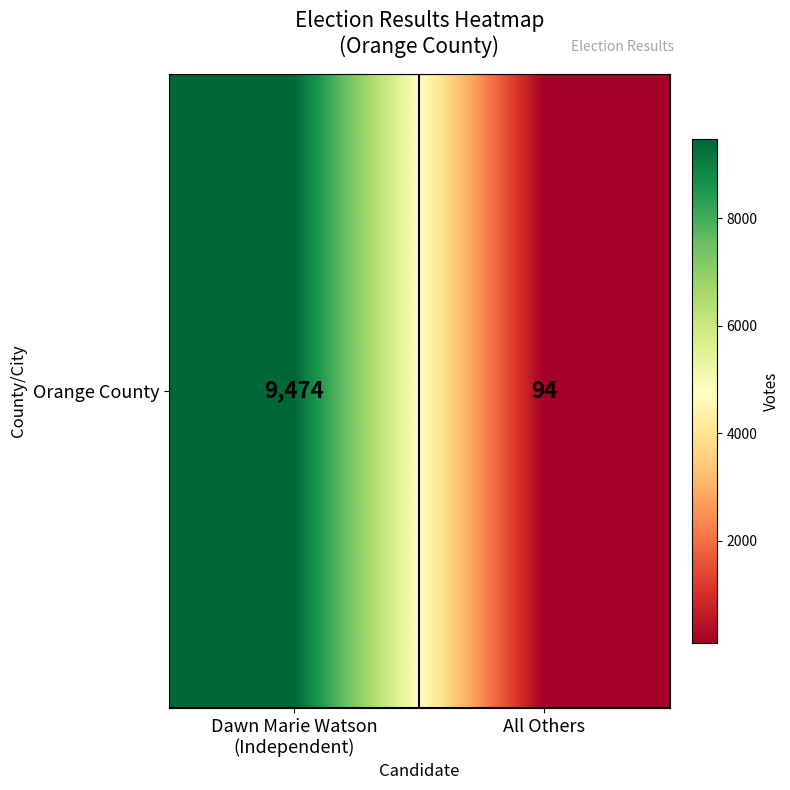

What is the ratio of the value at Dawn Marie Watson
(Independent) to the value at All Others?

100.8